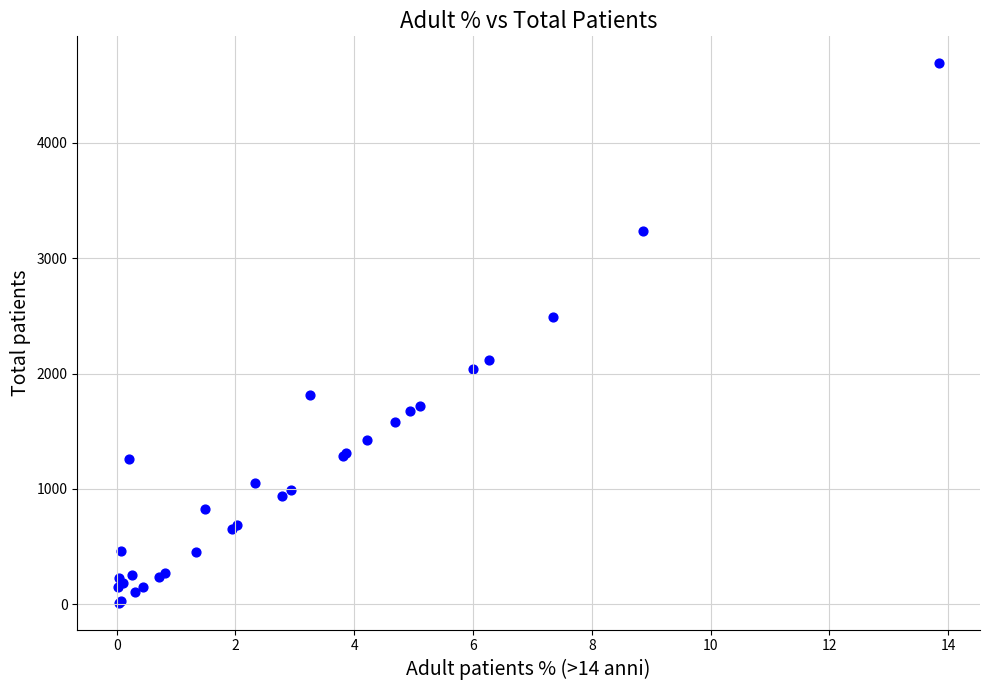

What Y value in the scatter plot is closest to 2353?

2495